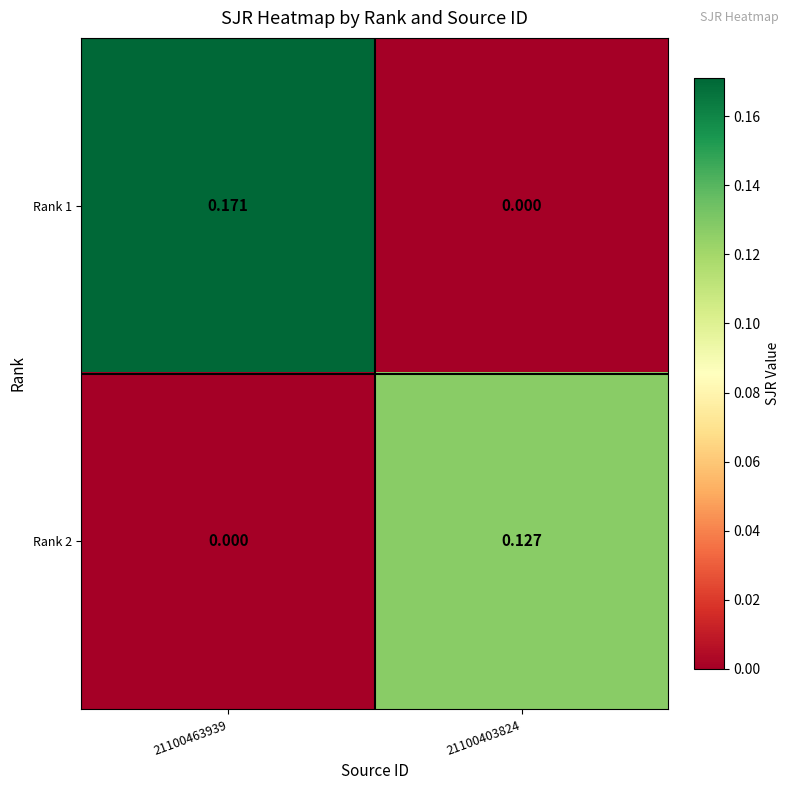

Is the value of Rank 2 at 21100403824 greater than the value of Rank 1 at 21100403824?

Yes